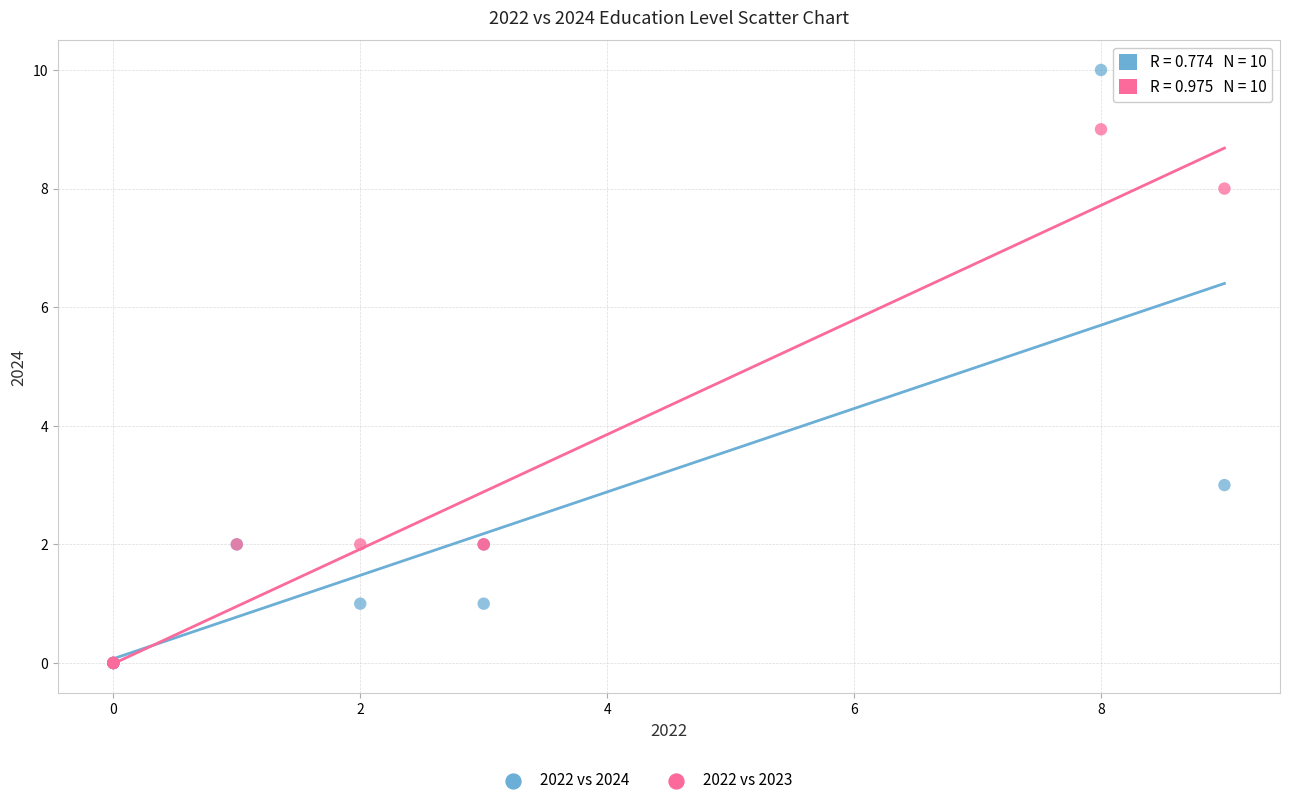

In the 2022 vs 2024 series, what Y value is closest to 5?

3